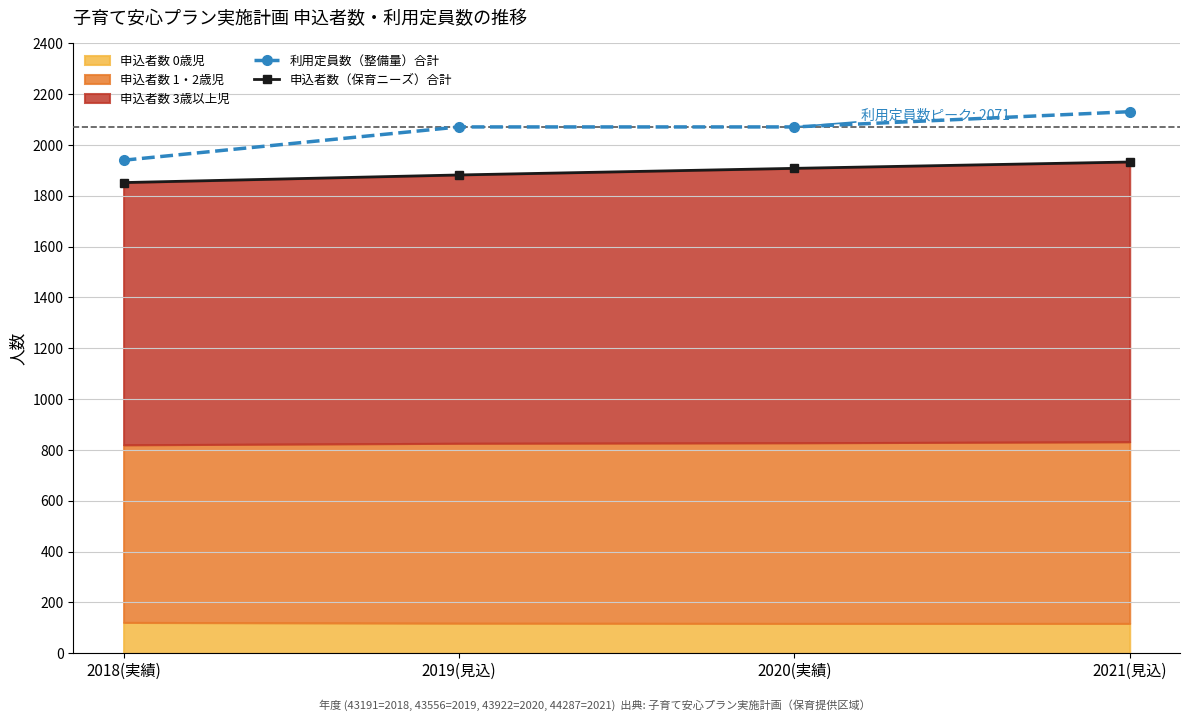

What is the spread (max minus min) of values at 2020(実績)?

163